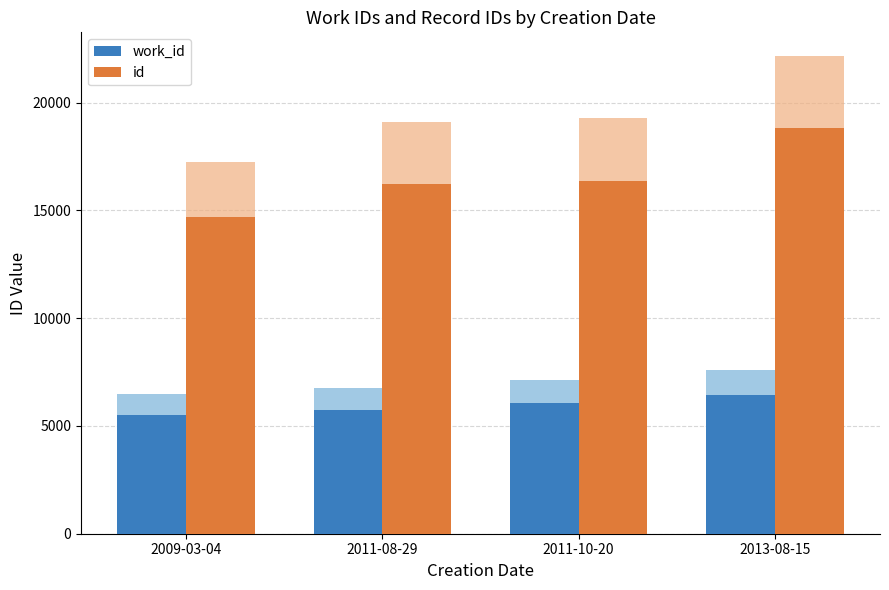

Are the bars horizontal?

No